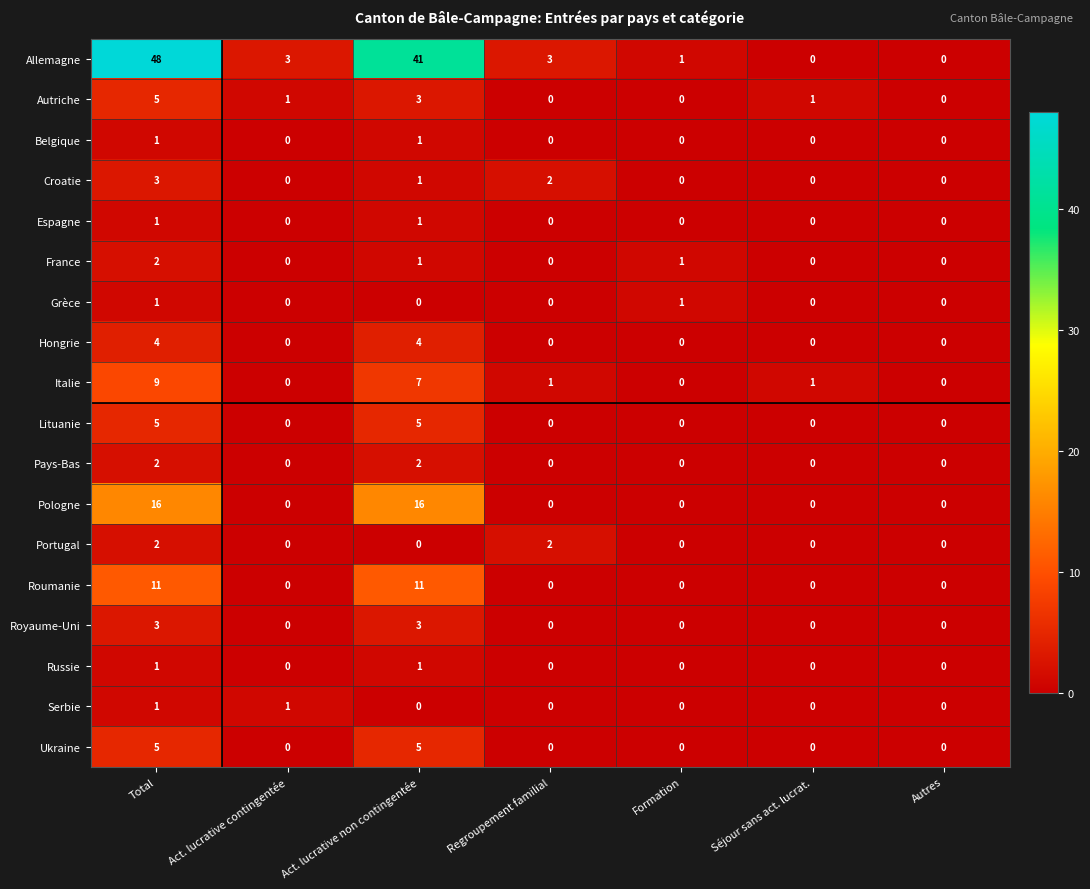

What is the difference between the maximum and second lowest values in the Lituanie series?

5